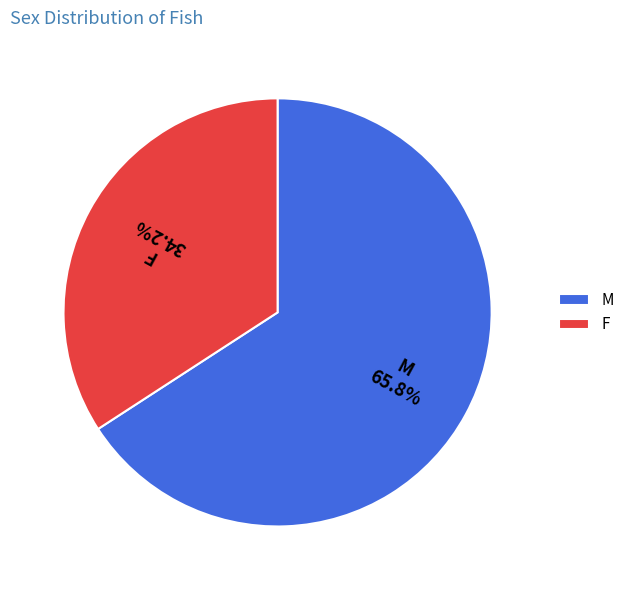

Combined, do F and M account for over 50%?

Yes